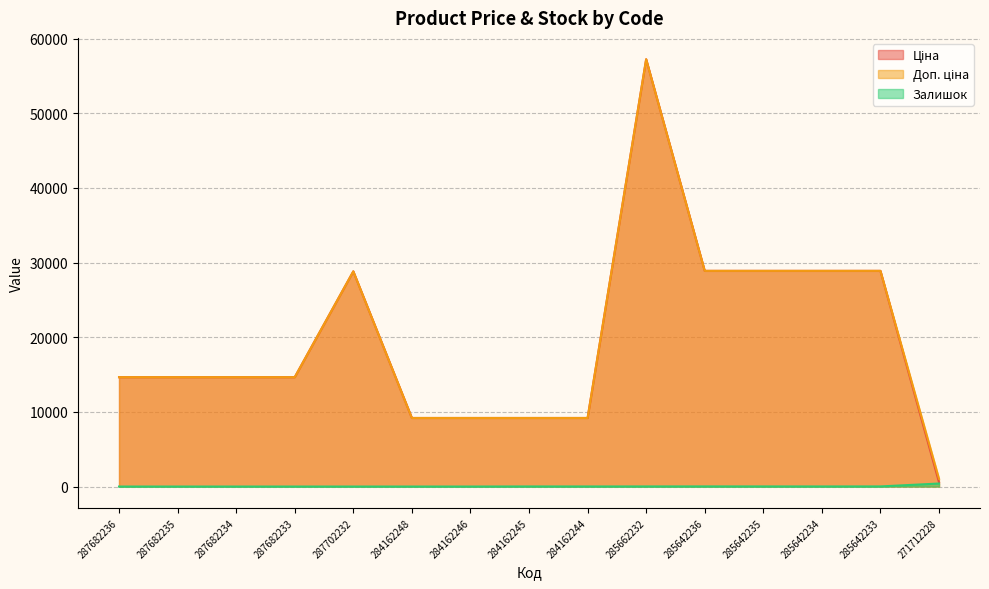

Read the Залишок value at 284162245.

11.0